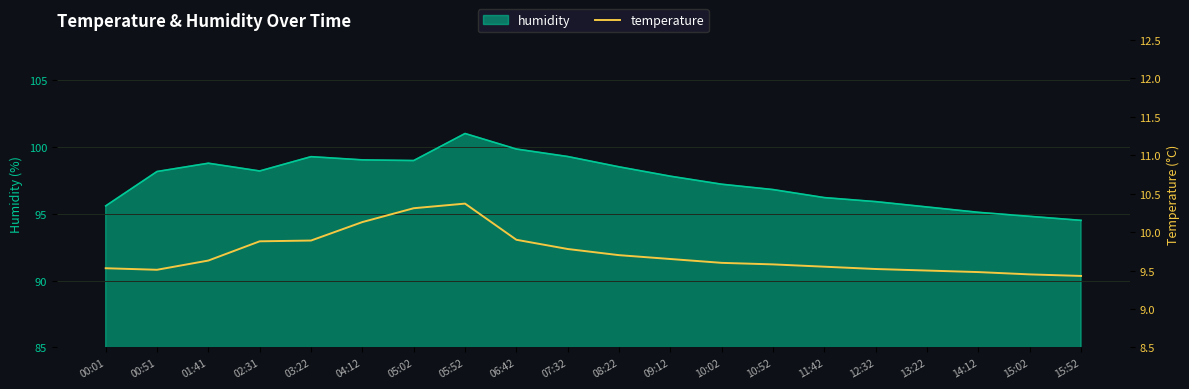

What is the minimum value for humidity?

94.5